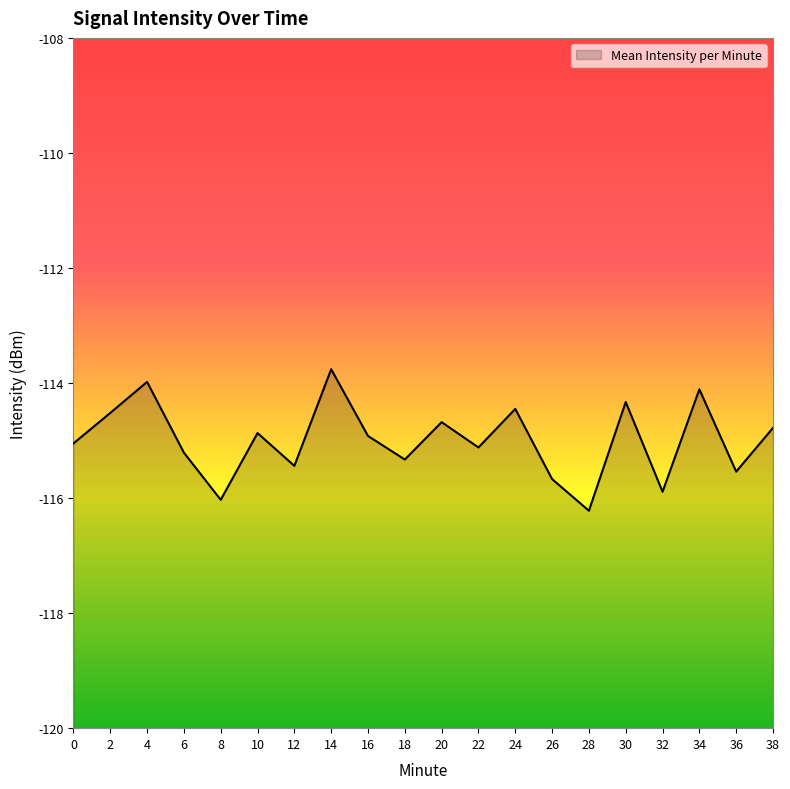

Reading right to left, extract all data points from this chart.

38=-114.8	36=-115.5	34=-114.1	32=-115.9	30=-114.3	28=-116.2	26=-115.7	24=-114.5	22=-115.1	20=-114.7	18=-115.3	16=-114.9	14=-113.8	12=-115.4	10=-114.9	8=-116.0	6=-115.2	4=-114.0	2=-114.5	0=-115.0